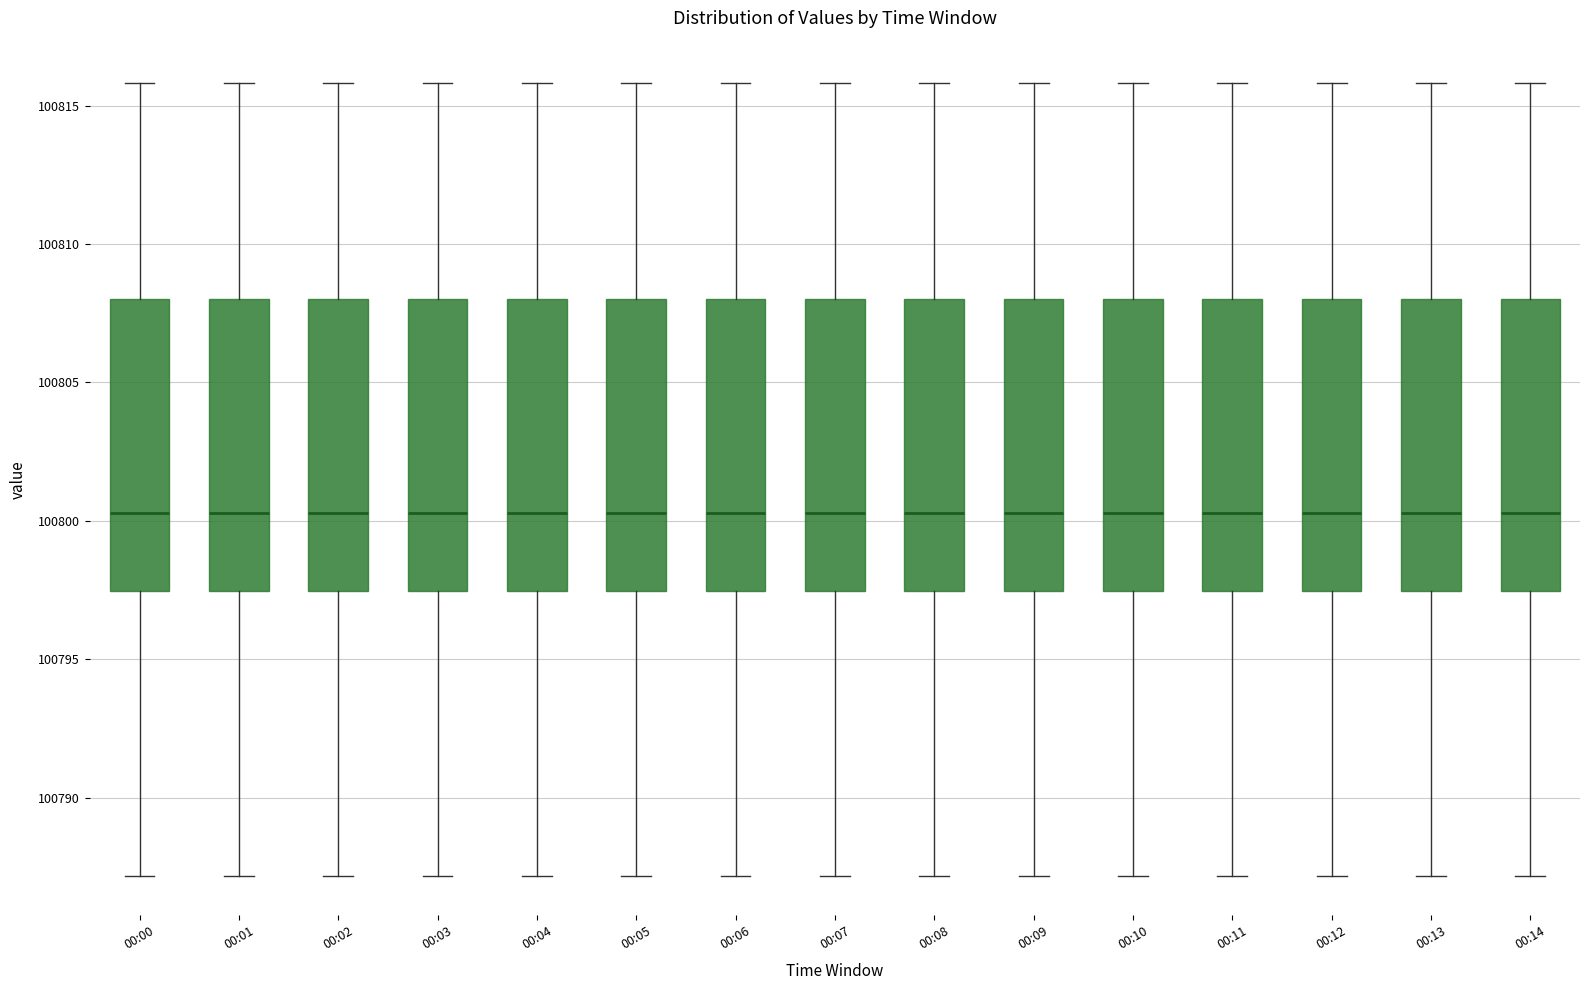

Where does the lower whisker of the box for 00:14 end on the y-axis? The values are not printed on the chart, so give them approximately, as read against the axis.

100787.0